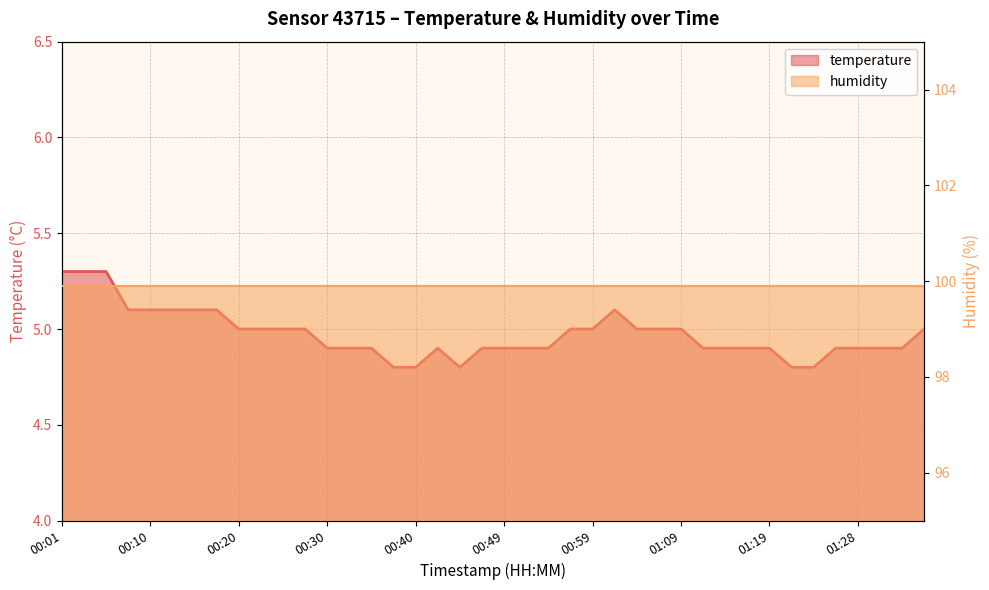

What is the label of the 29th point from the right?

00:27